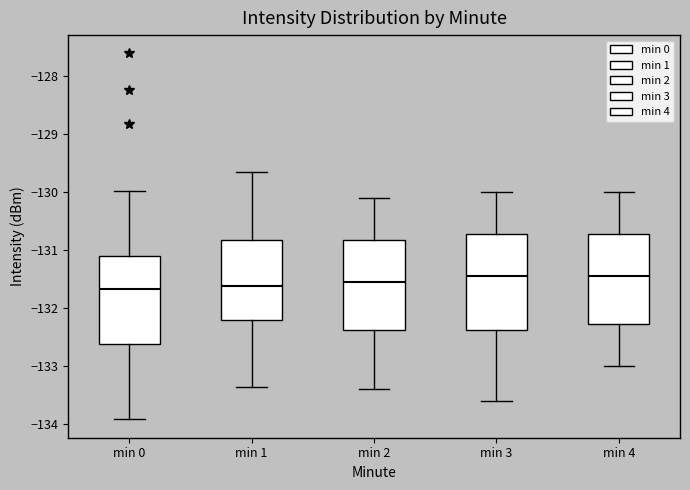

Reading left to right, transcribe this box plot: for each box, give where its median line is, the range the box spans, and where its two whiskers end, as read against the y-axis. The values are not printed on the chart, so give them approximately, as read against the axis.

min 0: median -131.7, box -132.6 to -131.1, whiskers -133.9 to -130.0
min 1: median -131.6, box -132.2 to -130.8, whiskers -133.4 to -129.7
min 2: median -131.5, box -132.4 to -130.8, whiskers -133.4 to -130.1
min 3: median -131.4, box -132.4 to -130.7, whiskers -133.6 to -130.0
min 4: median -131.4, box -132.3 to -130.7, whiskers -133.0 to -130.0